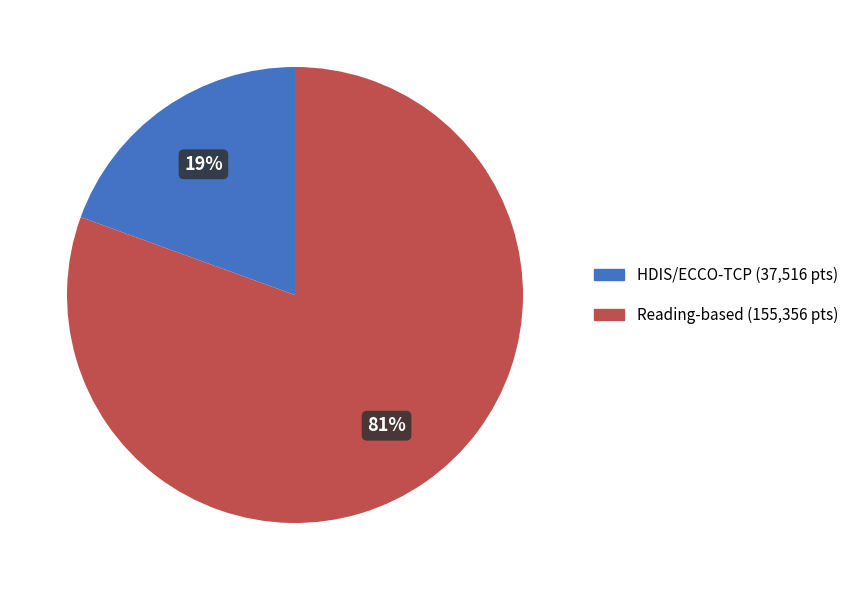

To the nearest percent, what is the average slice percentage?

50%